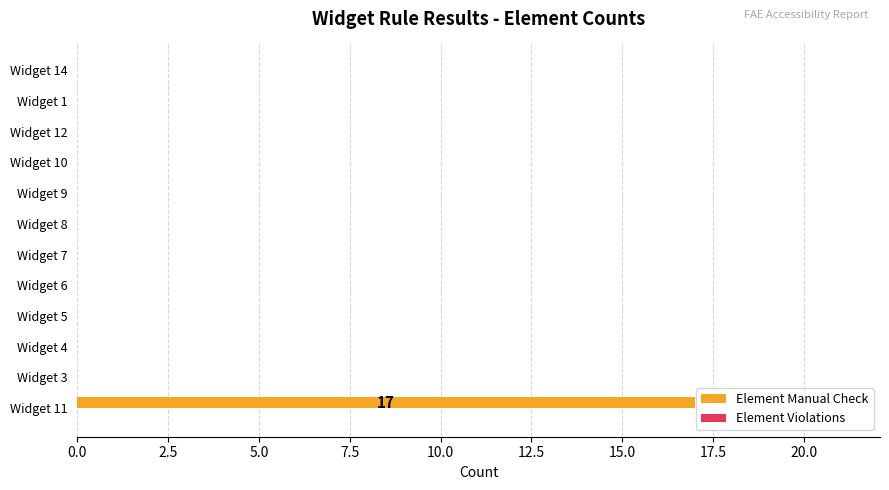

Which label corresponds to the largest value in the chart?

Widget 11